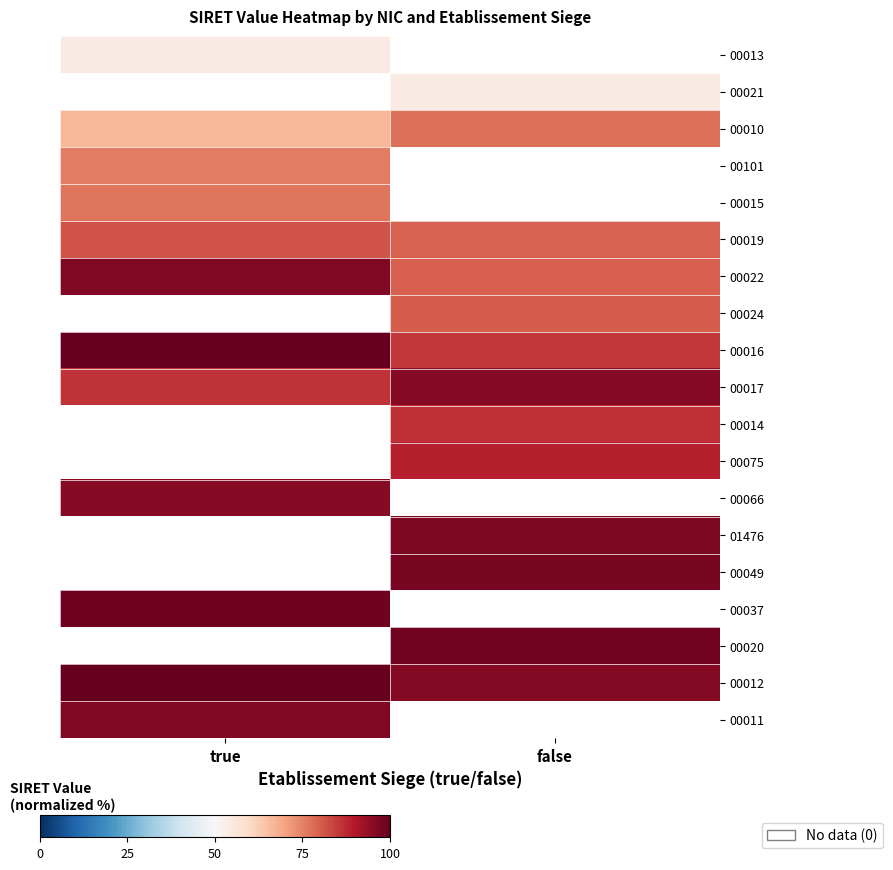

What is the maximum value shown in the chart?

100.0